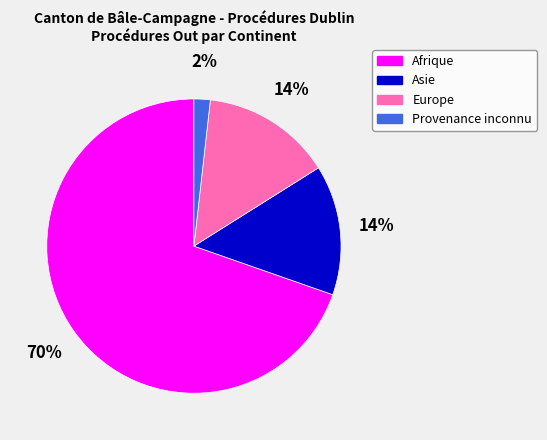

Count the number of slices in the pie.

4